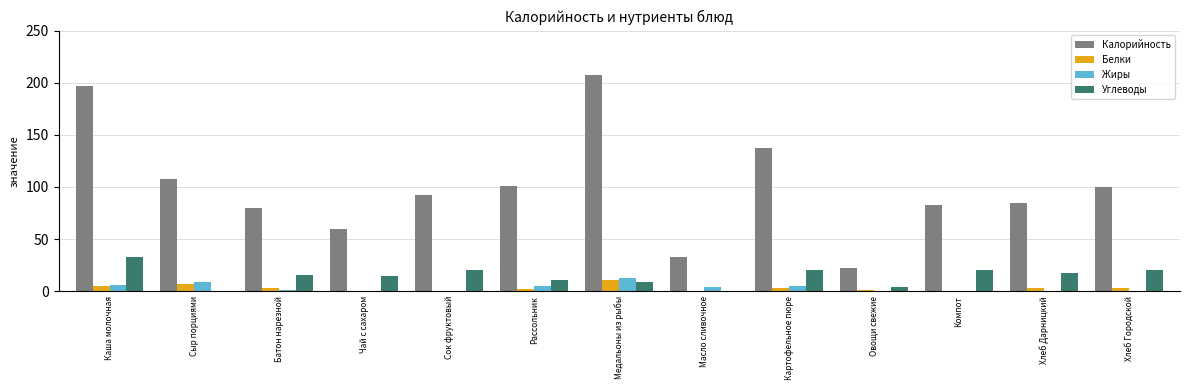

What value does the Калорийность series have at Сок фруктовый?

92.0